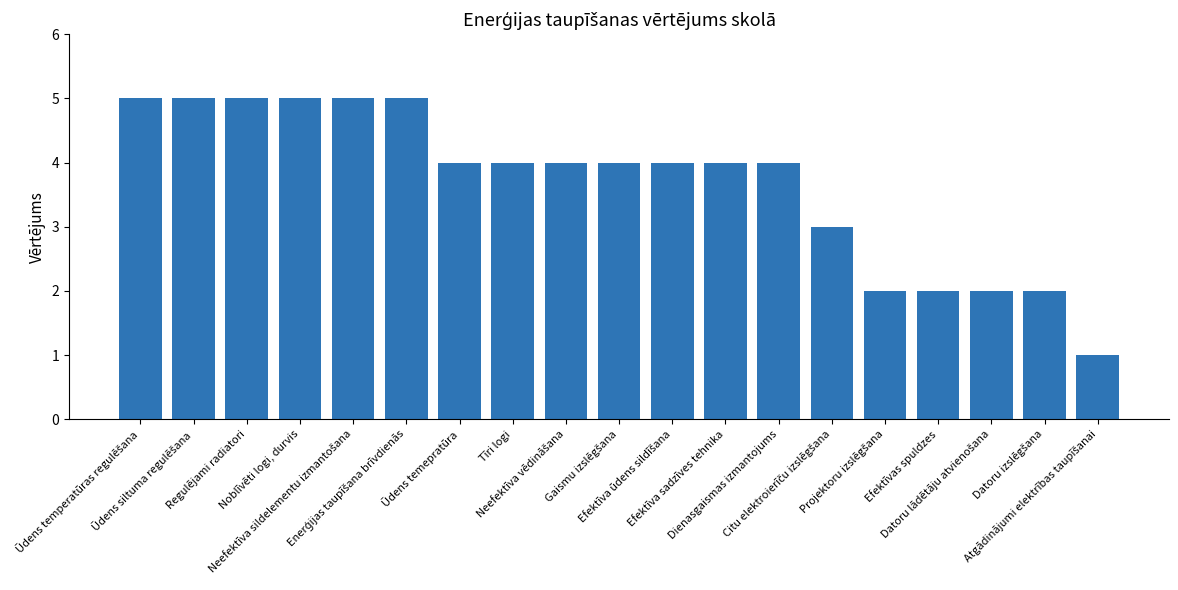

Does the chart contain any negative values?

No